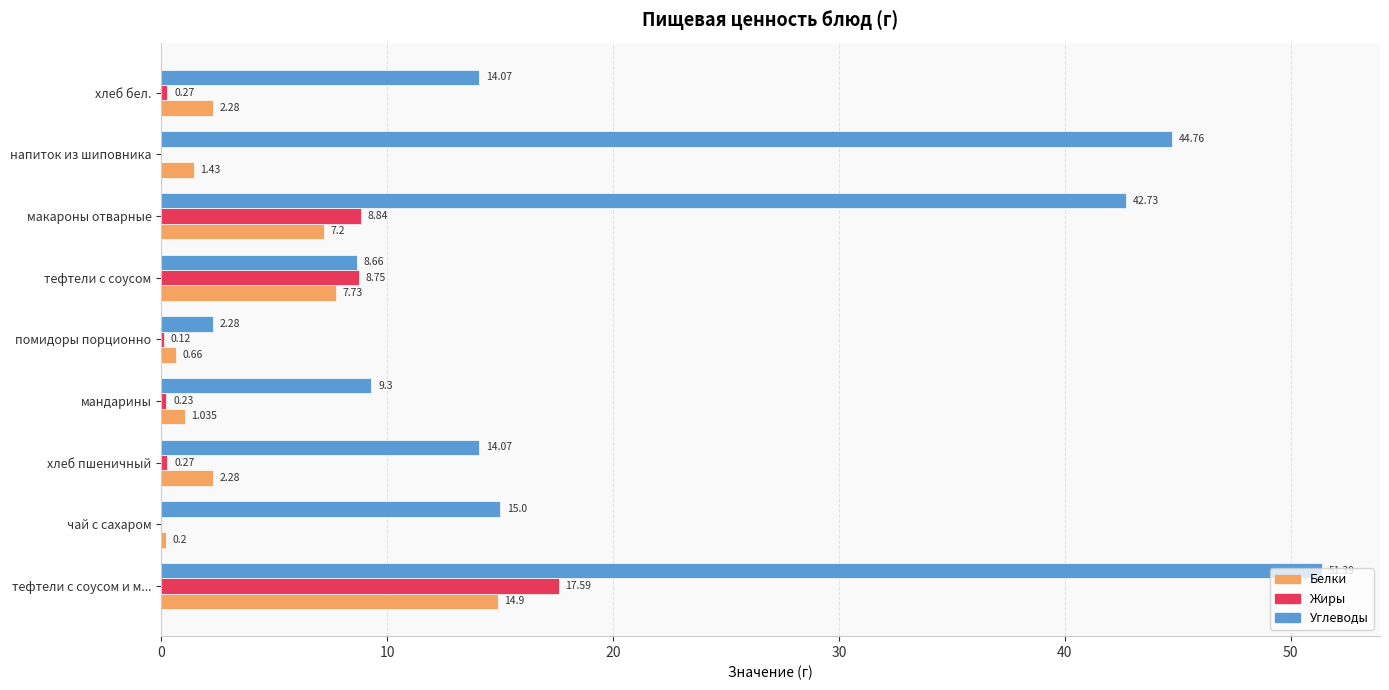

Is the value of Углеводы at чай с сахаром greater than the value of Жиры at мандарины?

Yes